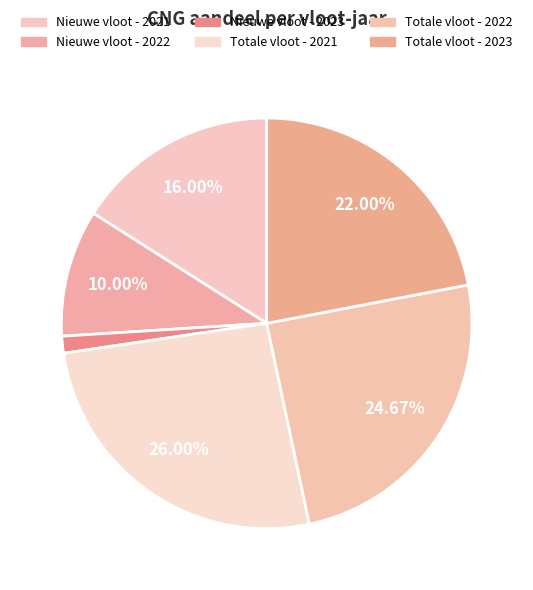

Count the number of slices in the pie.

6